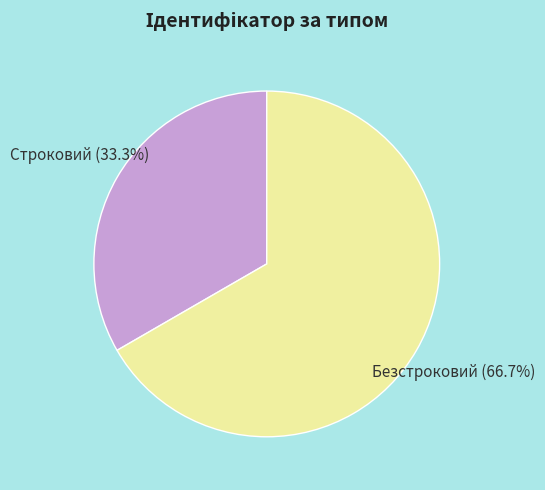

To the nearest percent, what portion does Строковий represent?

33%